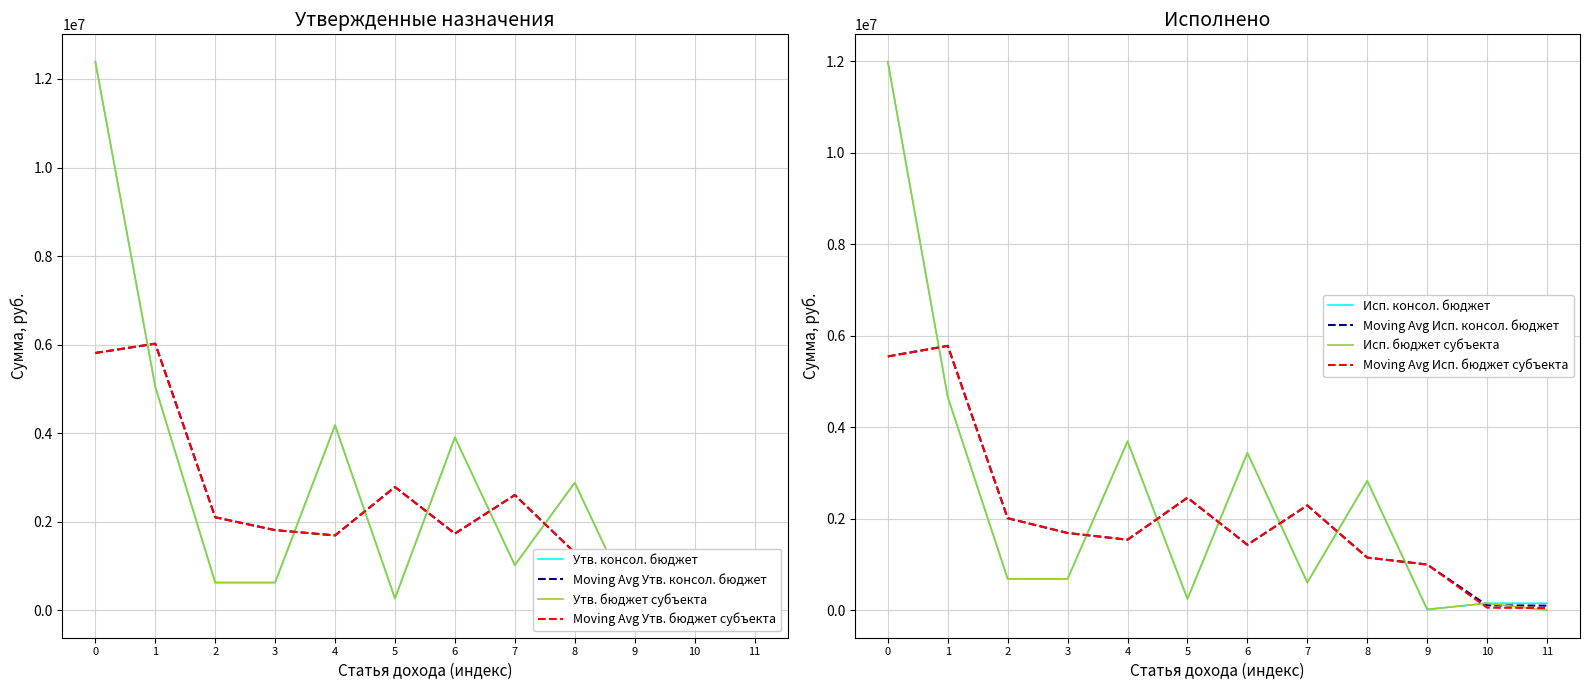

What is the maximum value for Moving Avg Исп. бюджет субъекта?

5780160.4